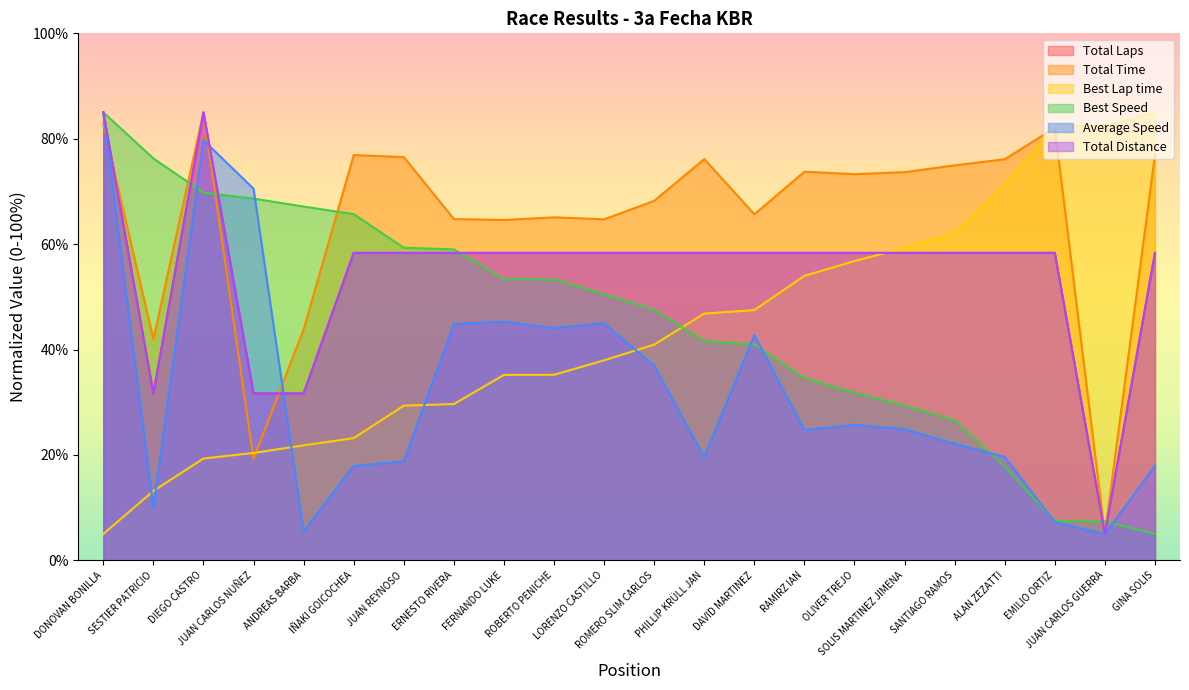

Rank the categories by Average Speed value from highest to lowest.

DONOVAN BONILLA, DIEGO CASTRO, JUAN CARLOS NUÑEZ, FERNANDO LUKE, LORENZO CASTILLO, ERNESTO RIVERA, ROBERTO PENICHE, DAVID MARTINEZ, ROMERO SLIM CARLOS, OLIVER TREJO, SOLIS MARTINEZ JIMENA, RAMIRZ IAN, SANTIAGO RAMOS, ALAN ZEZATTI, PHILLIP KRÜLL JAN, JUAN REYNOSO, IÑAKI GOICOCHEA, GINA SOLIS, SESTIER PATRICIO, EMILIO ORTIZ, ANDREAS BARBA, JUAN CARLOS GUERRA